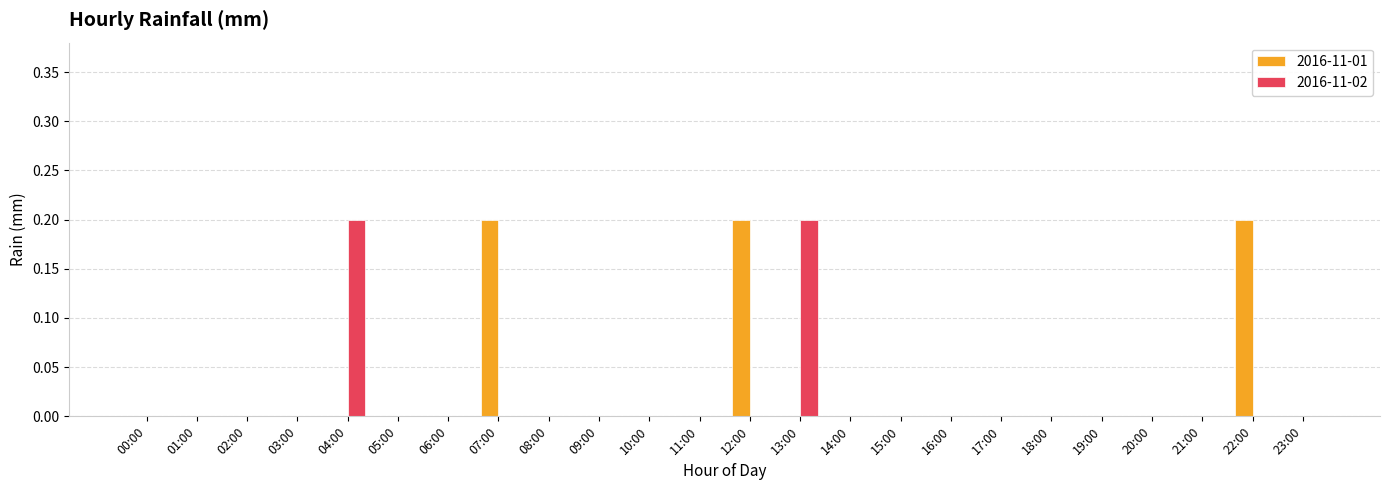

How many distinct data groups are displayed?

2